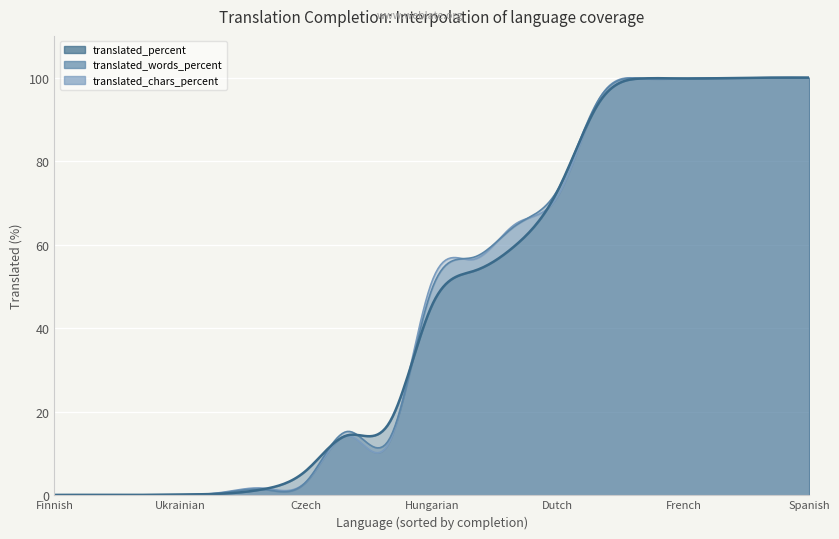

True or false: translated_percent and translated_words_percent cross at least once.

True